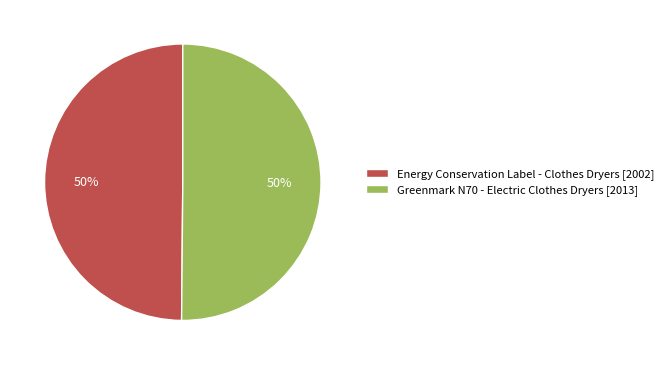

Is it true that Greenmark N70 - Electric Clothes Dryers [2013] is 43% of the pie?

False